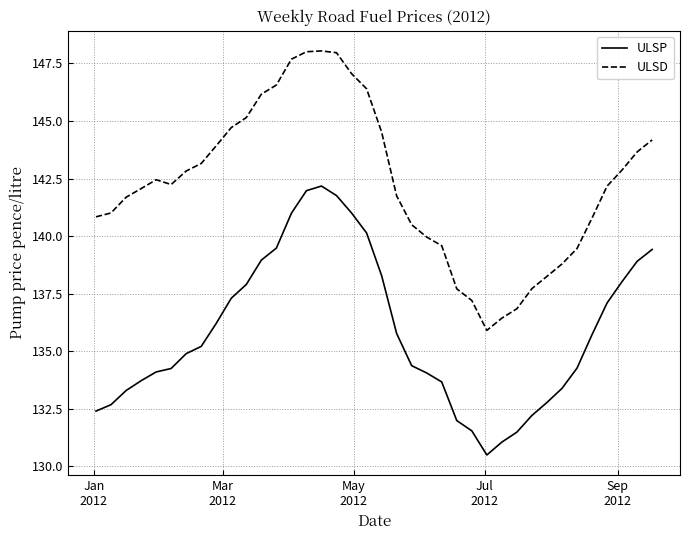

True or false: ULSP and ULSD intersect in this chart.

False